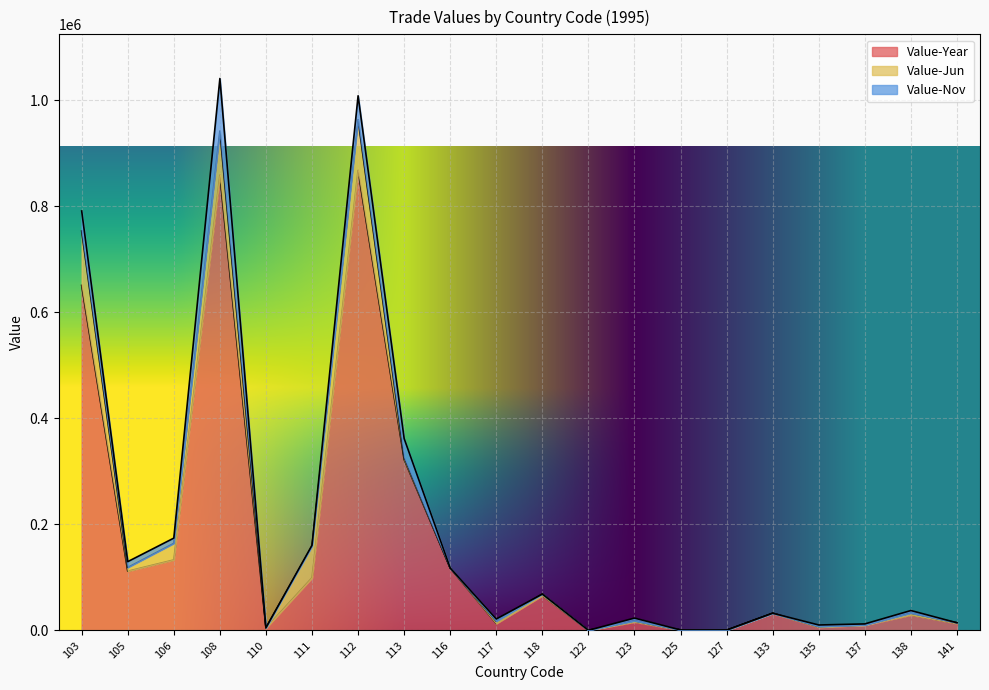

How many interior local valleys does the Value-Jun series have?

5